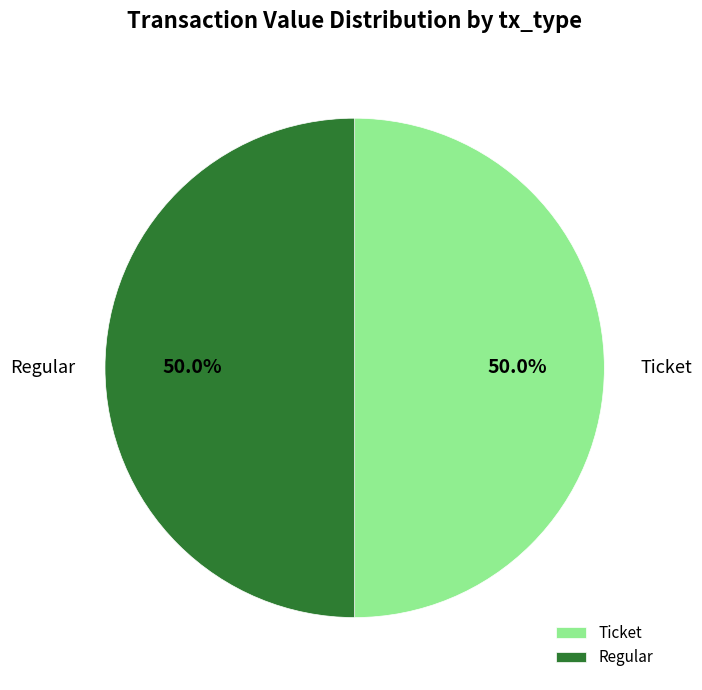

Count the number of slices in the pie.

2